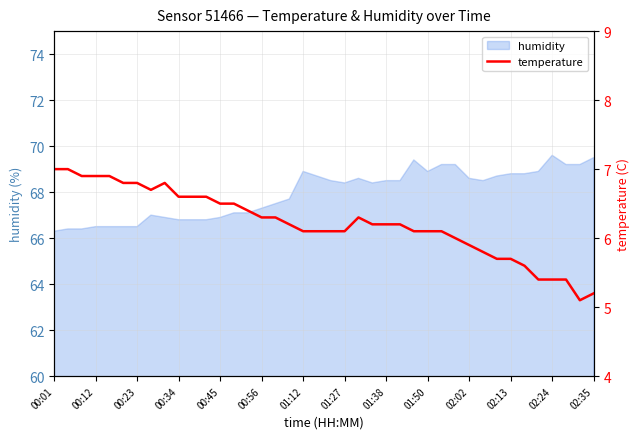

At which category does the chart reach its peak across all series?

00:01